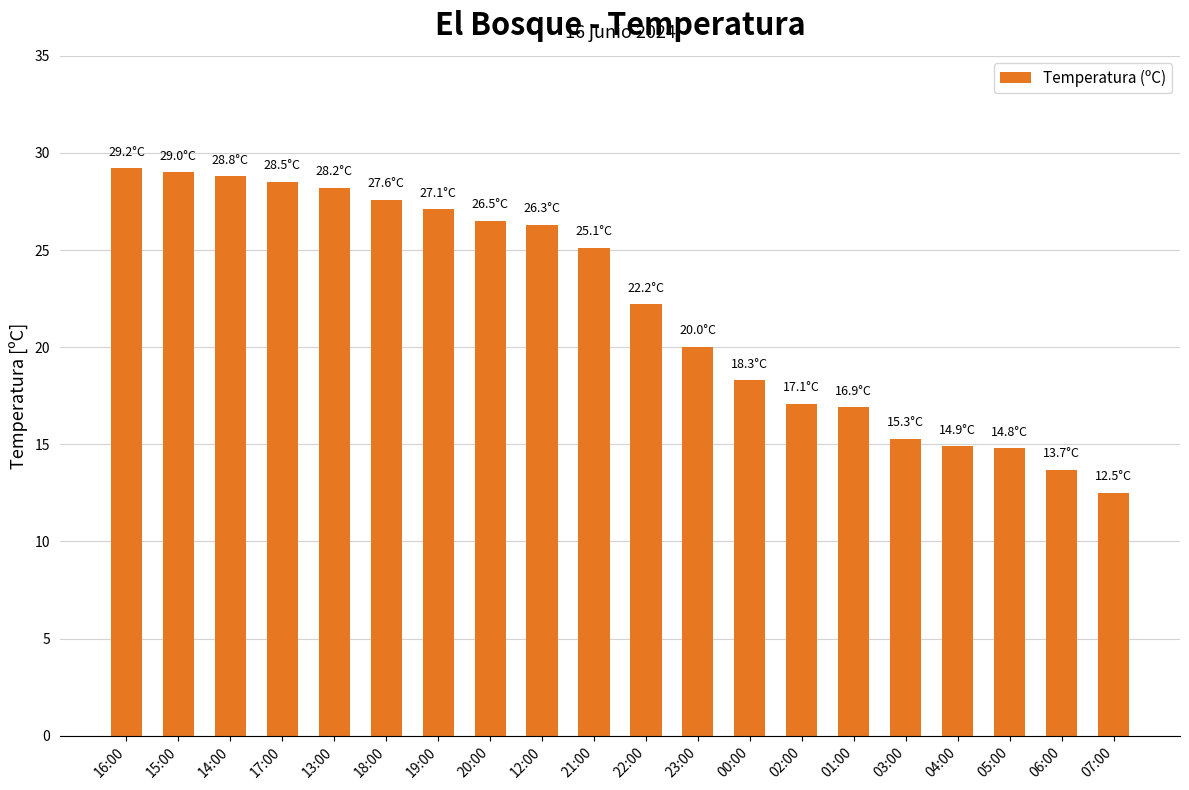

What is the value of the 7th bar from the left?

27.1